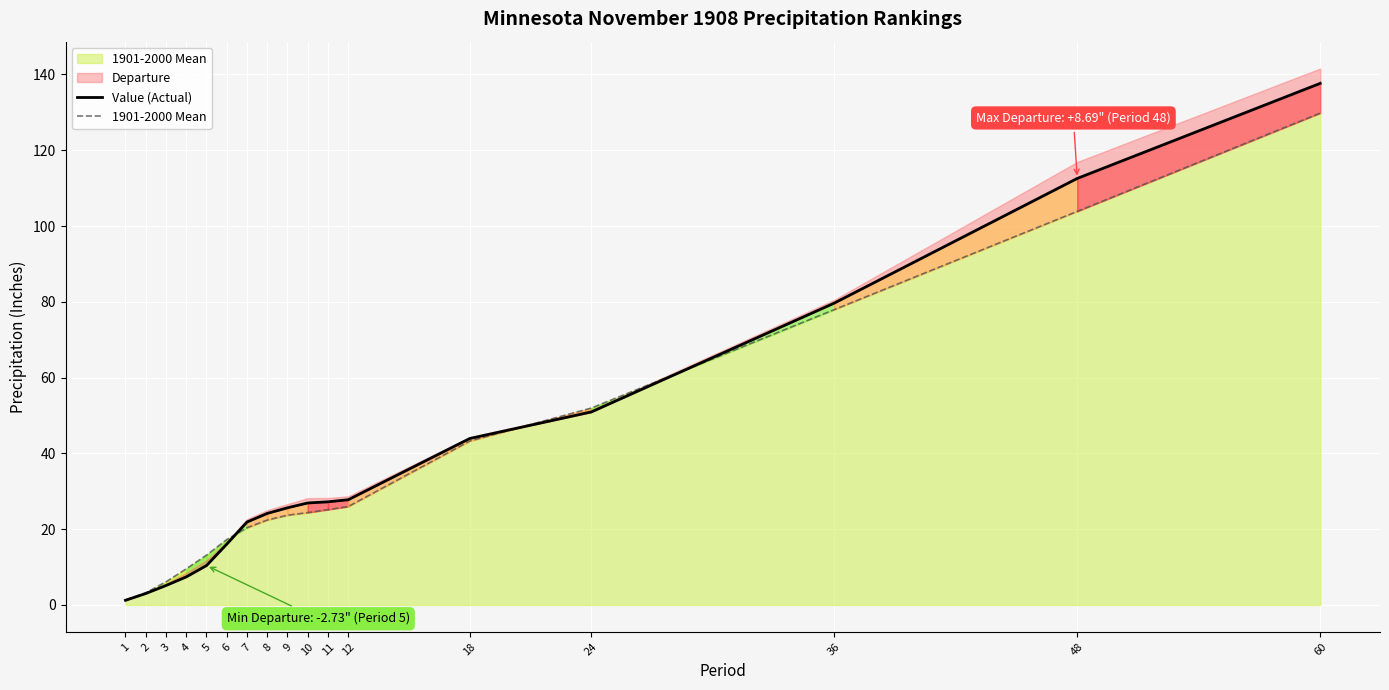

What is the value of the Value (Actual) point at the 5th from the left?

10.4